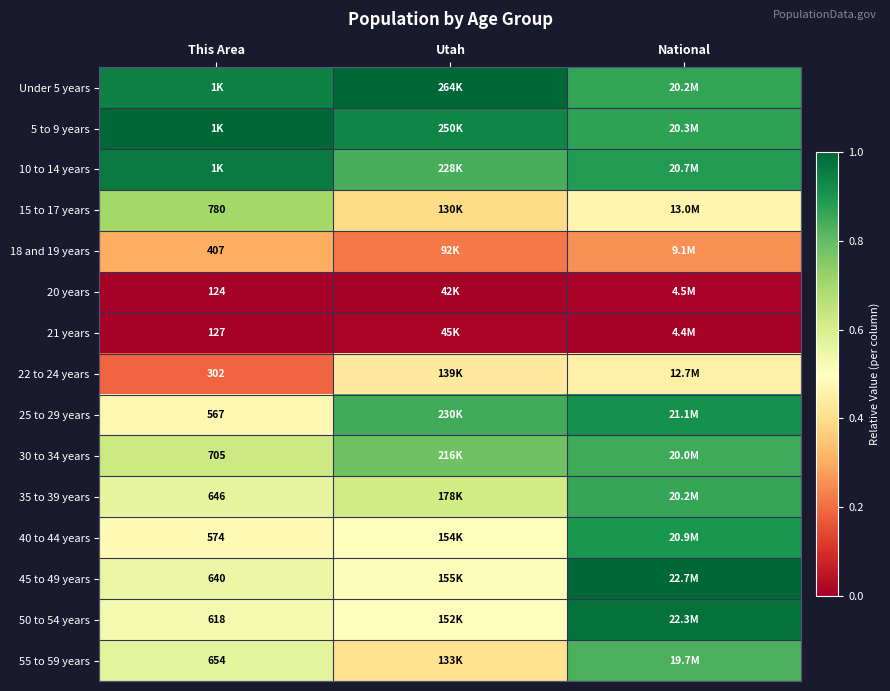

The value of 55 to 59 years at National is 0.8. True or false?

True